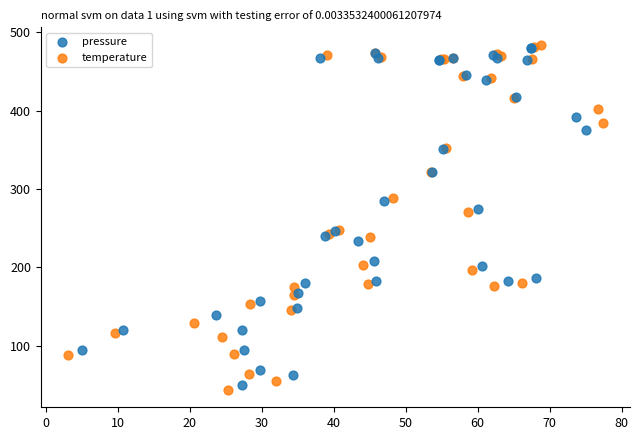

Which series reaches the minimum Y coordinate?

temperature